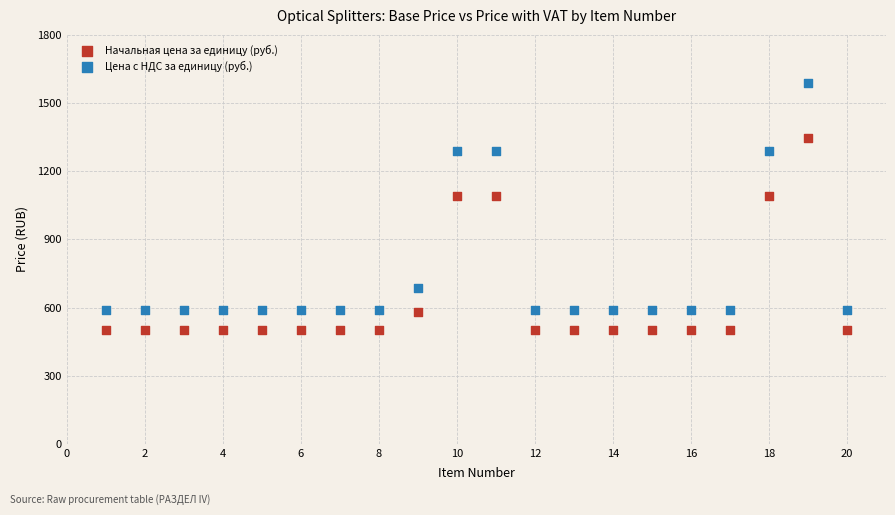

Which series has the largest Y range (max minus min)?

Цена с НДС за единицу (руб.)